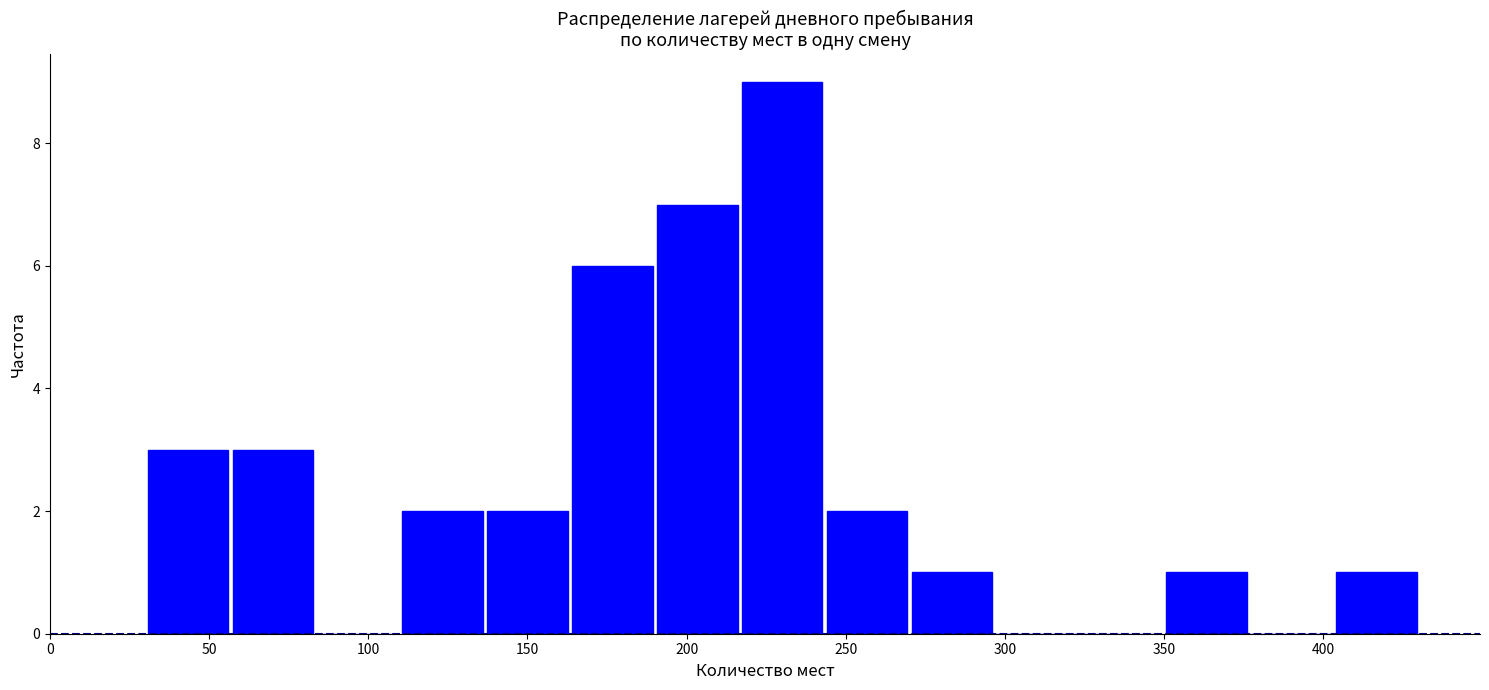

What is the height of the bar covering 30 to 55 on the x-axis? Neither the bar edges nor the heights are printed on the chart, so give them approximately, as read against the axes.

3